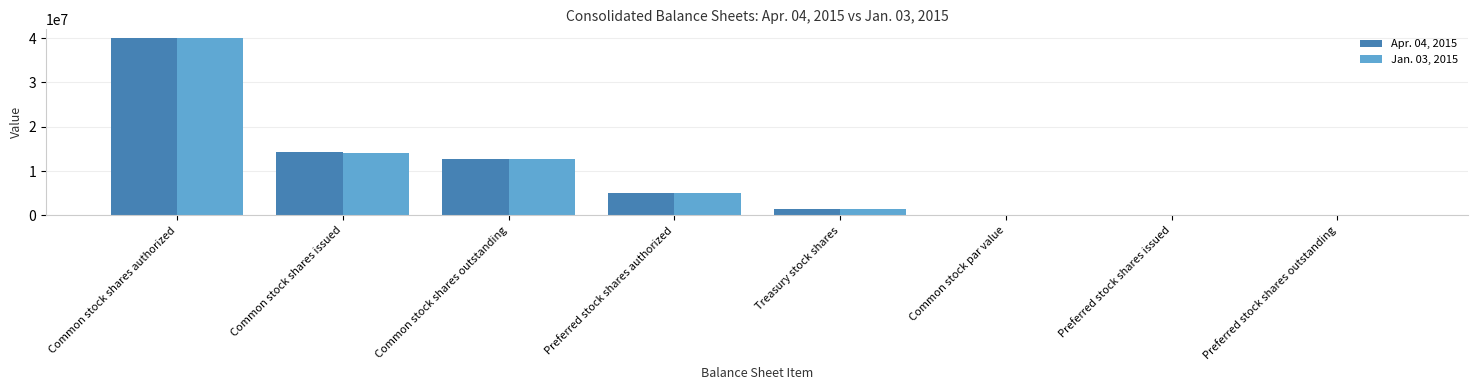

What is the sum of the Apr. 04, 2015 values at Common stock shares outstanding and Treasury stock shares?

14188440.0